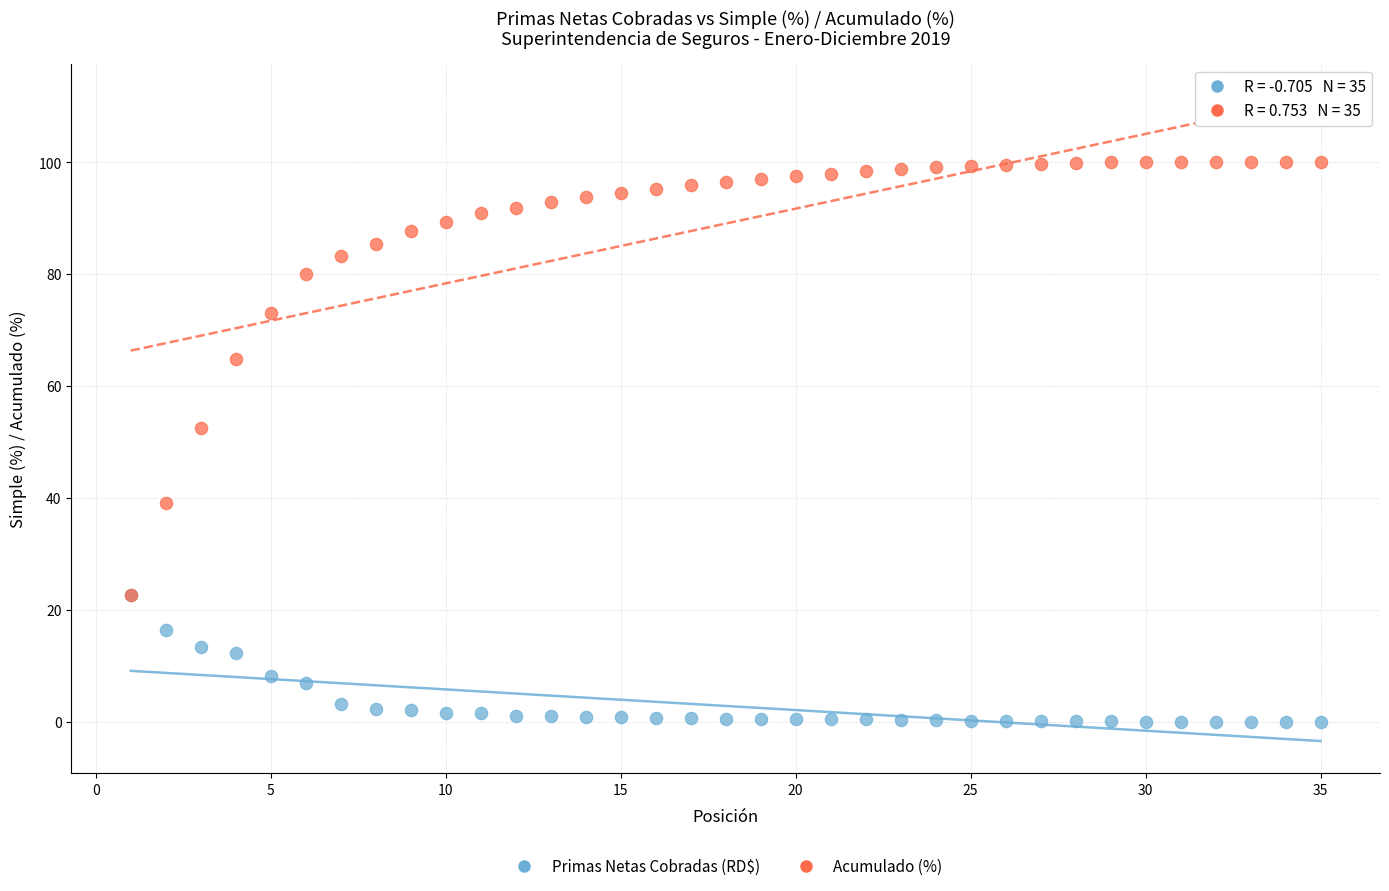

Across all series, what Y value is closest to 50?

52.5